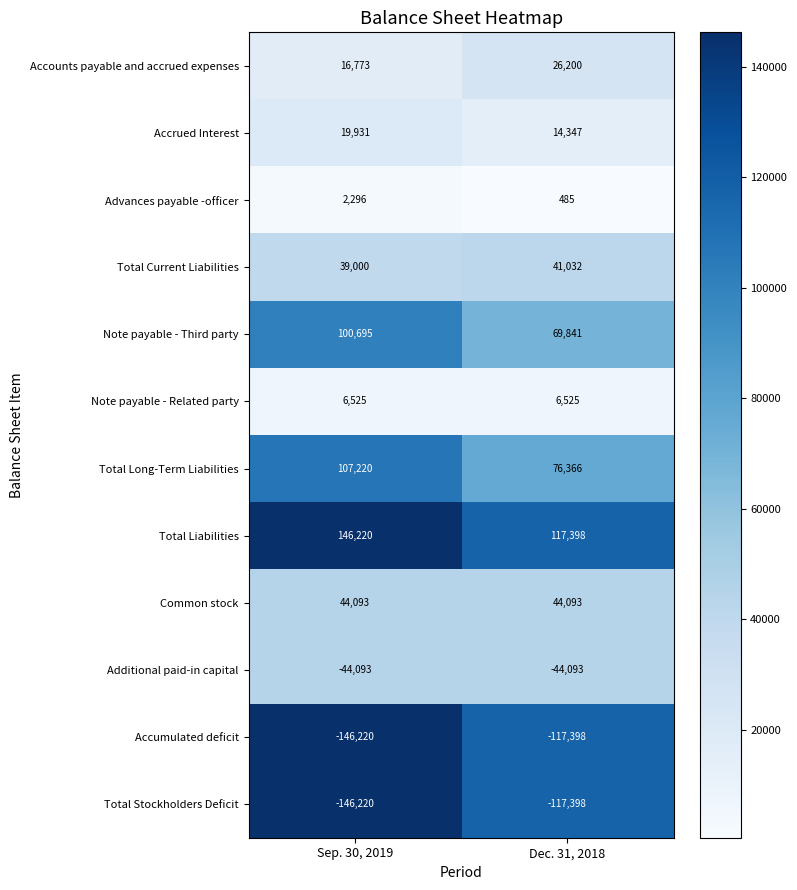

What is the maximum value shown in the chart?

146220